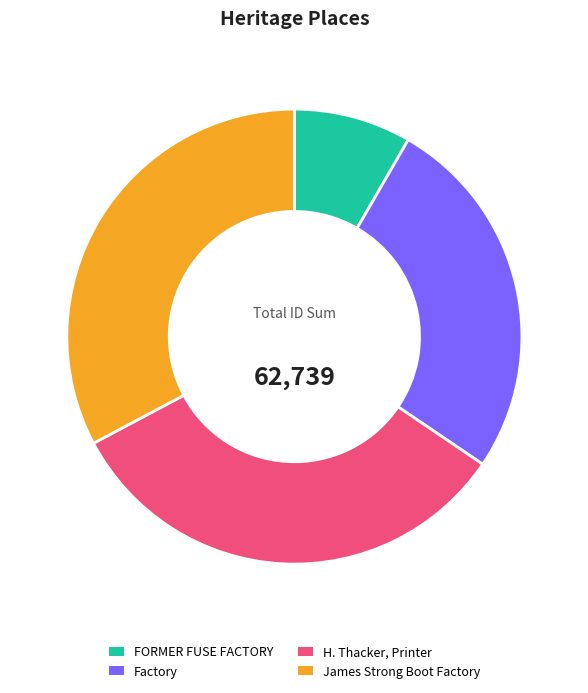

Combined, do Factory and FORMER FUSE FACTORY account for over 50%?

No